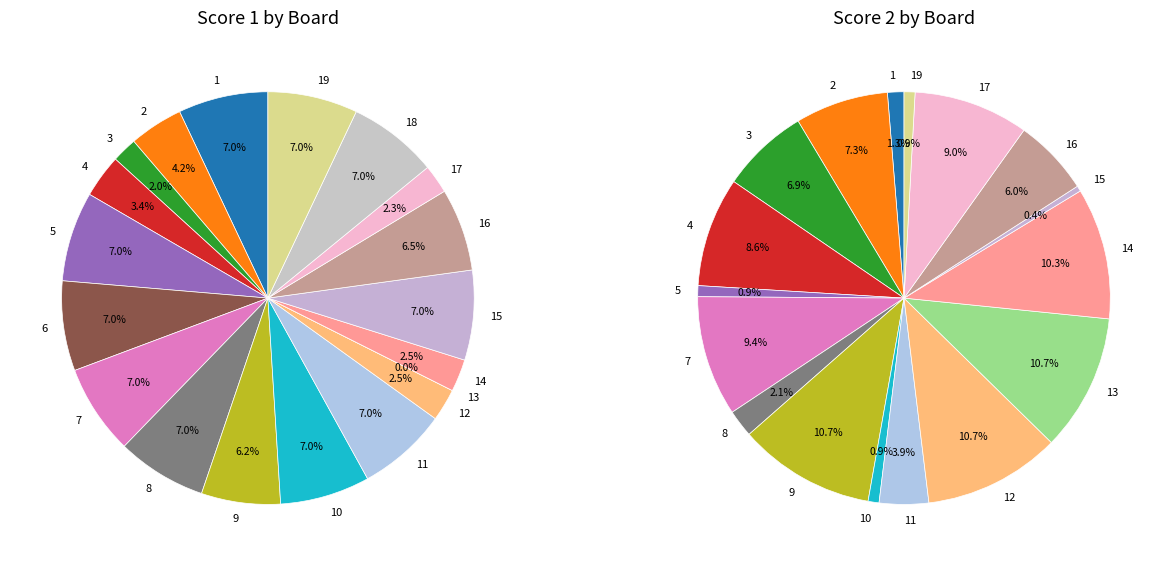

To the nearest percent, what percentage of the pie is 8?

2%